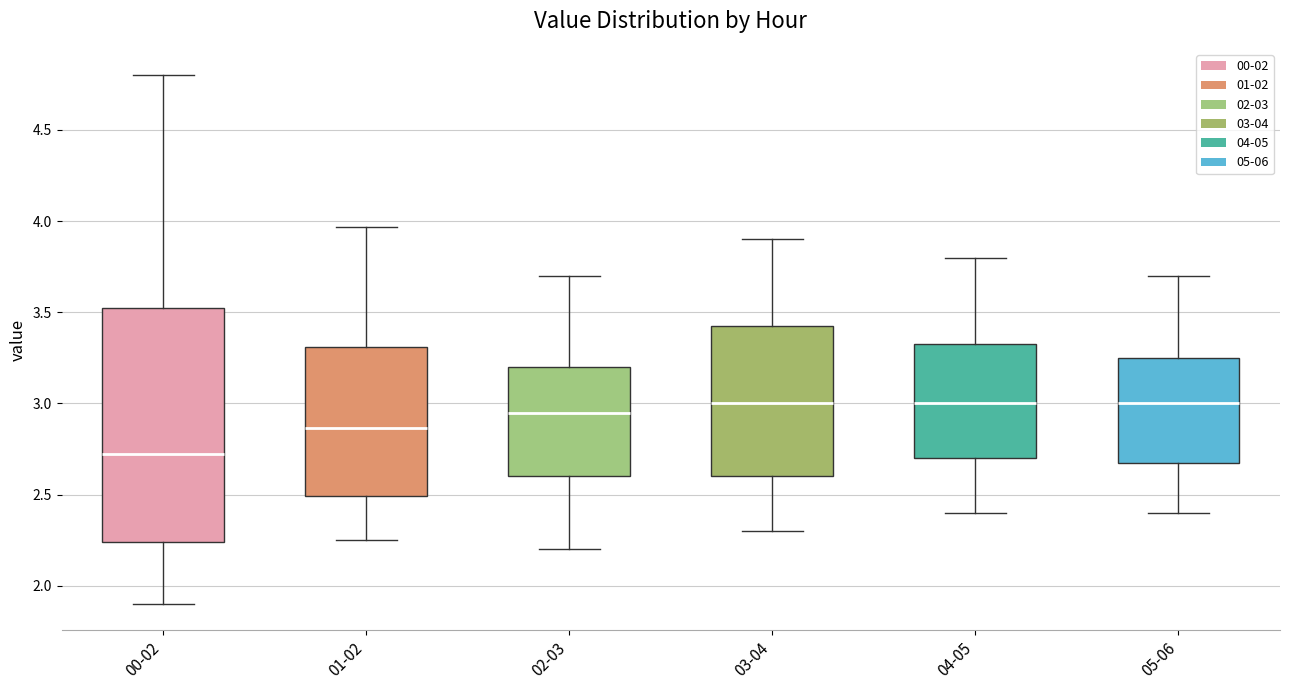

Which box has the lowest median line?

00-02